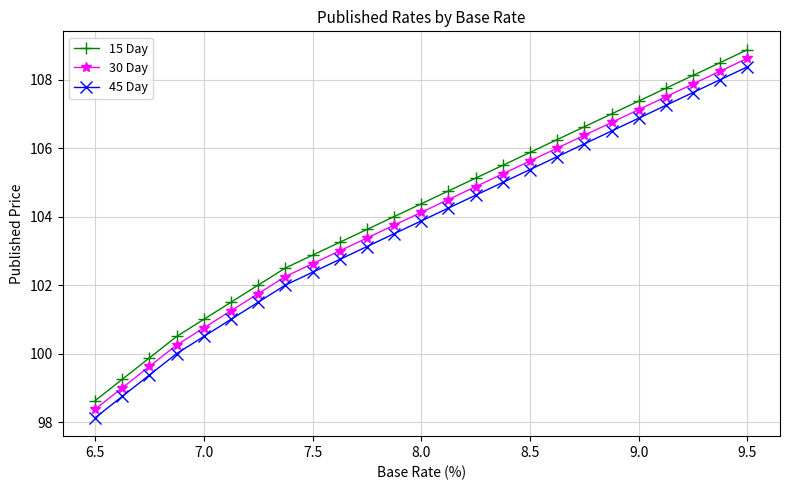

What is the average value of the 15 Day series?

104.2